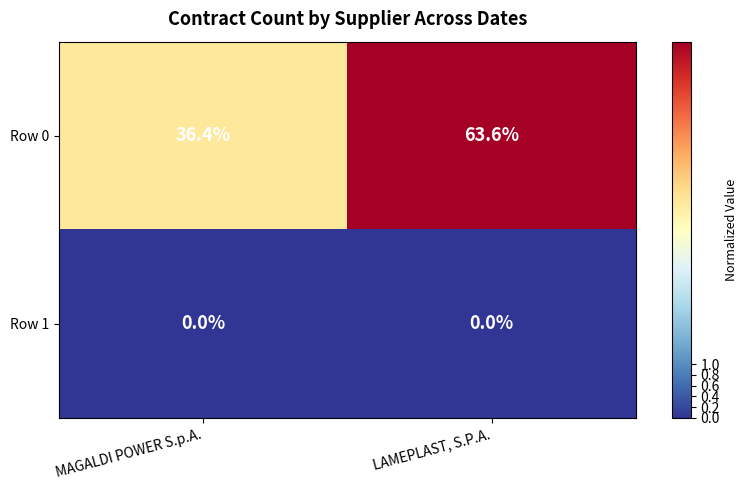

At how many categories does at least one series exceed 5?

2